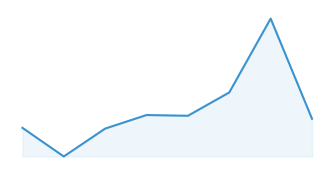

Does the chart display data point markers on the line(s)?

No